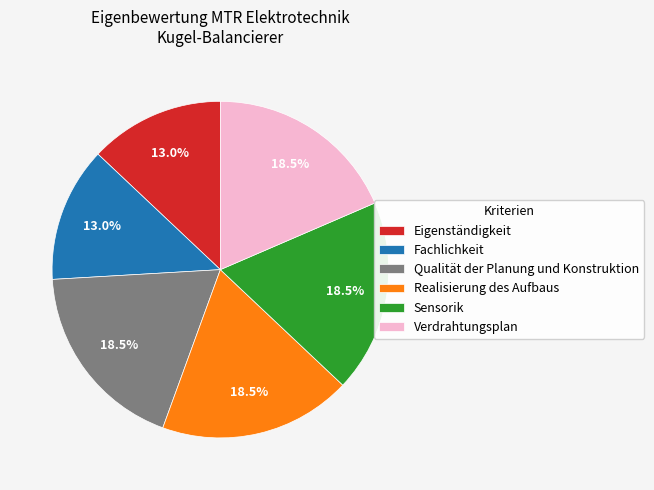

Does Realisierung des Aufbaus account for over 50% of the chart?

No